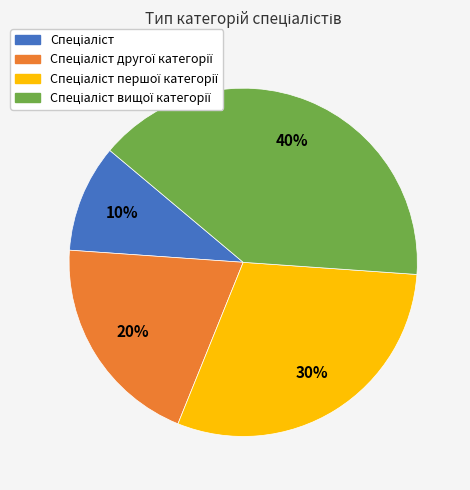

To the nearest percent, what is the average slice percentage?

25%